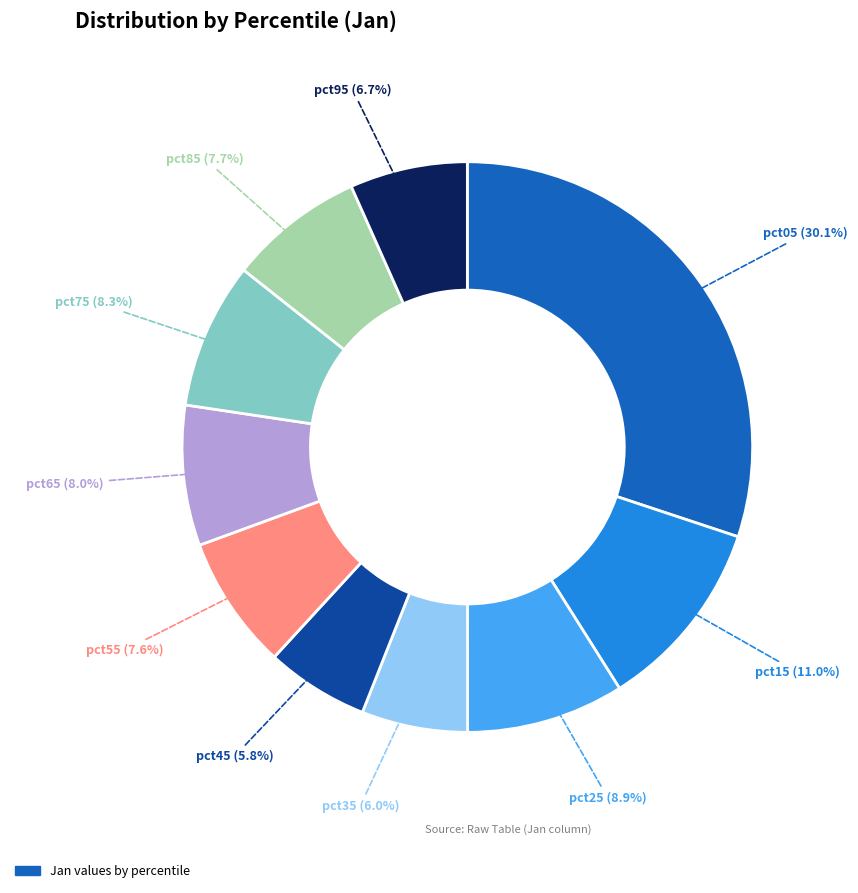

Does any single category account for the majority?

No